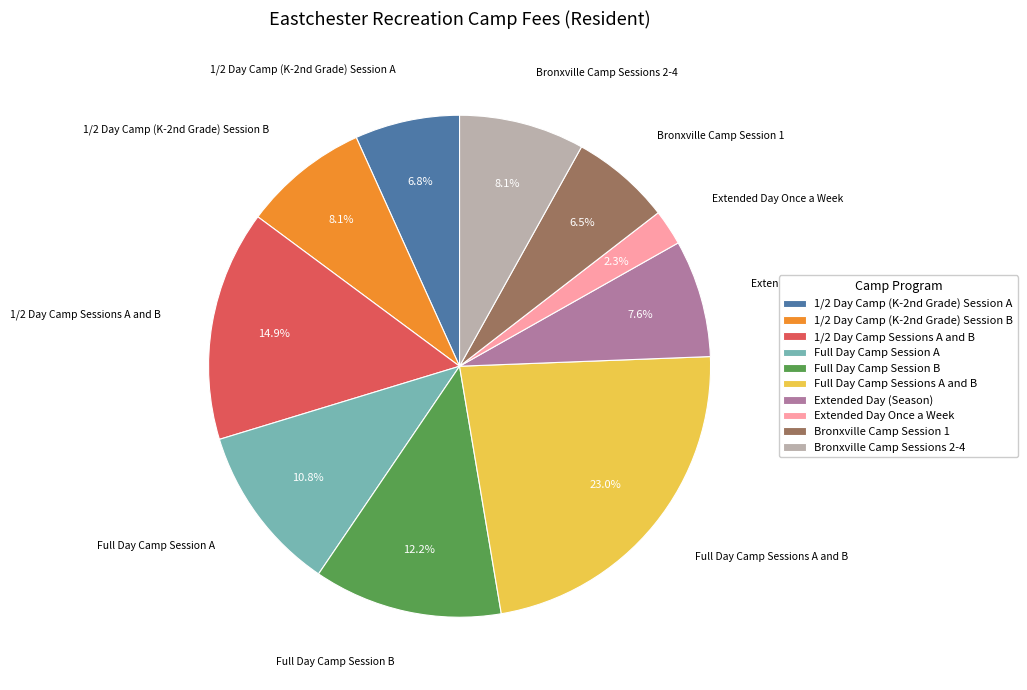

Which slice is the smallest?

Extended Day Once a Week